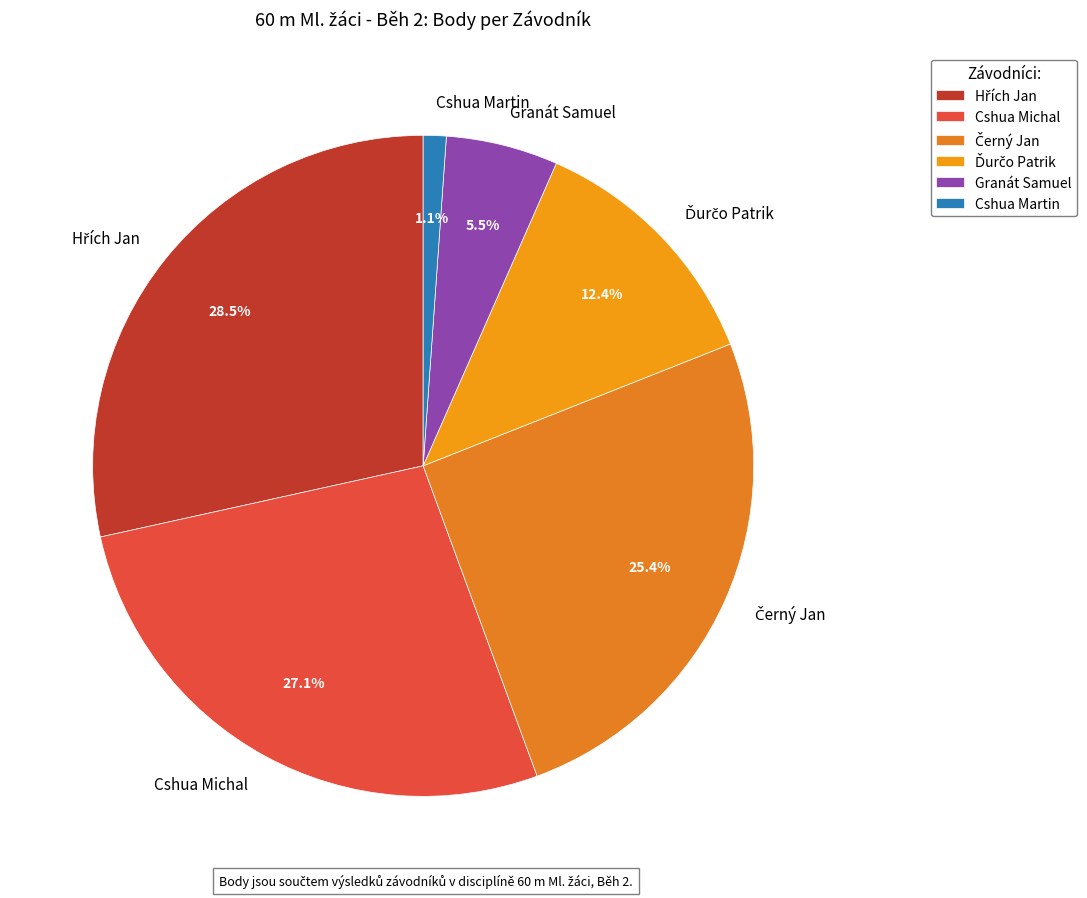

Which slice is the smallest?

Cshua Martin